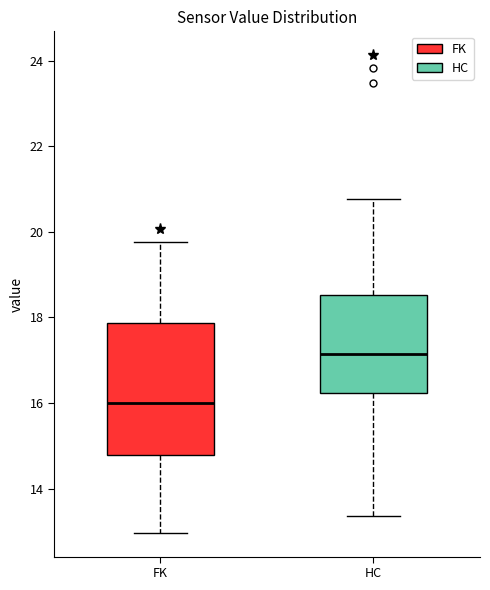

Which box is the tallest, from its lower edge to its upper edge?

FK